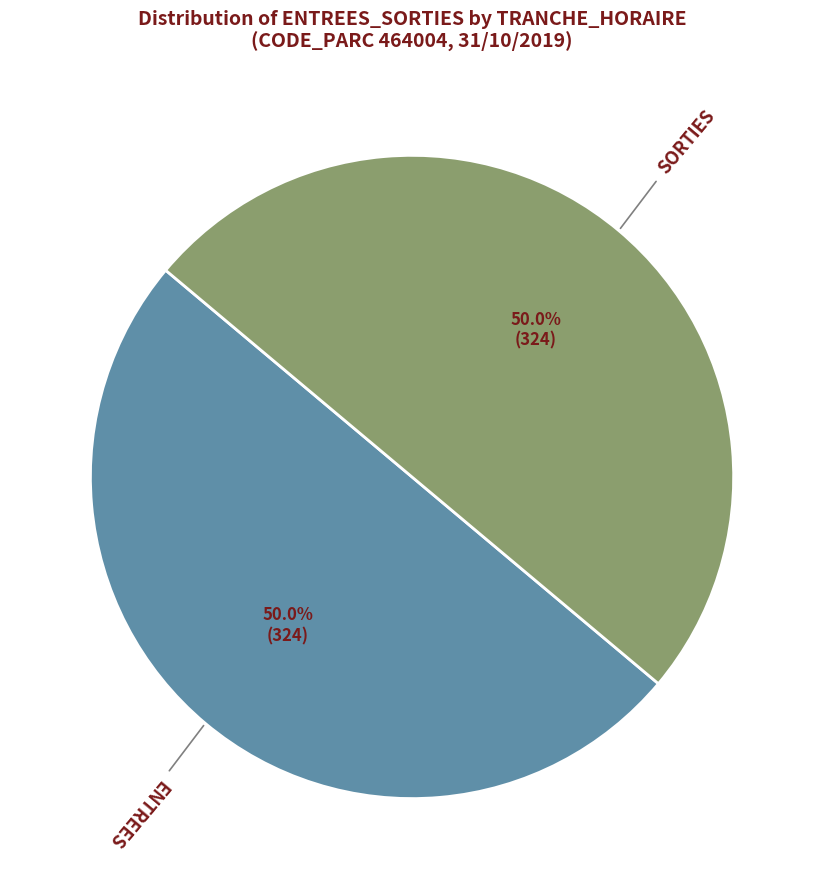

What percentage is NOT represented by SORTIES?

50.0%